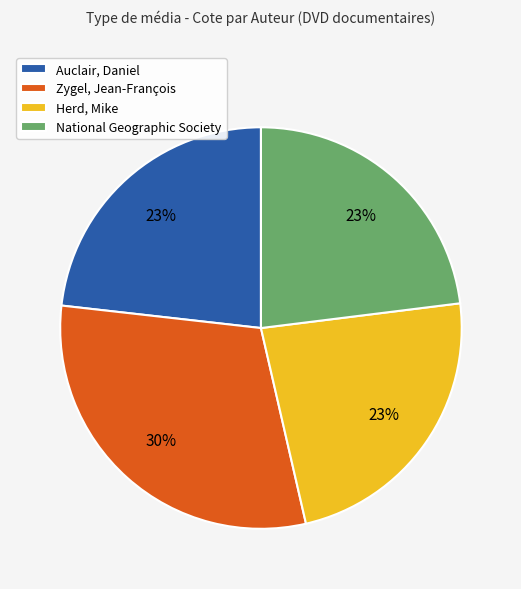

Do National Geographic Society and Herd, Mike together represent more than half of the pie?

No